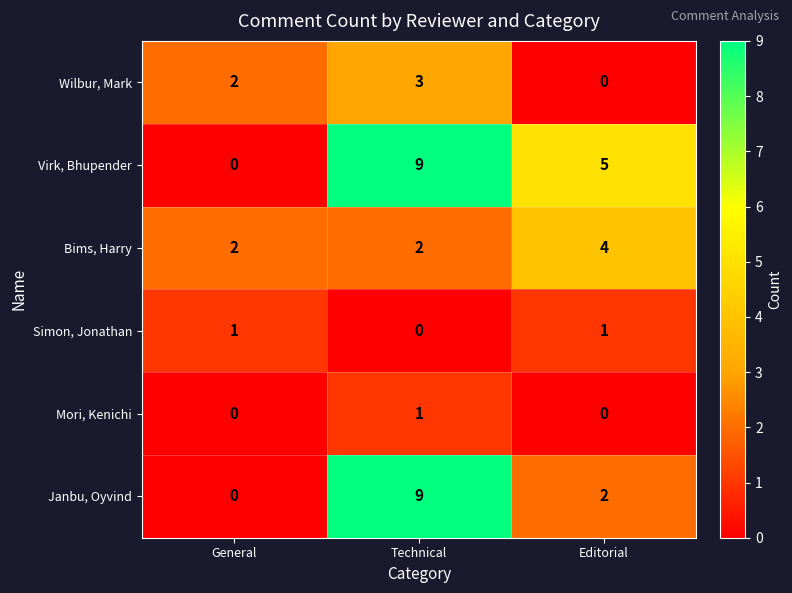

Which series has the largest total across all categories?

Virk, Bhupender